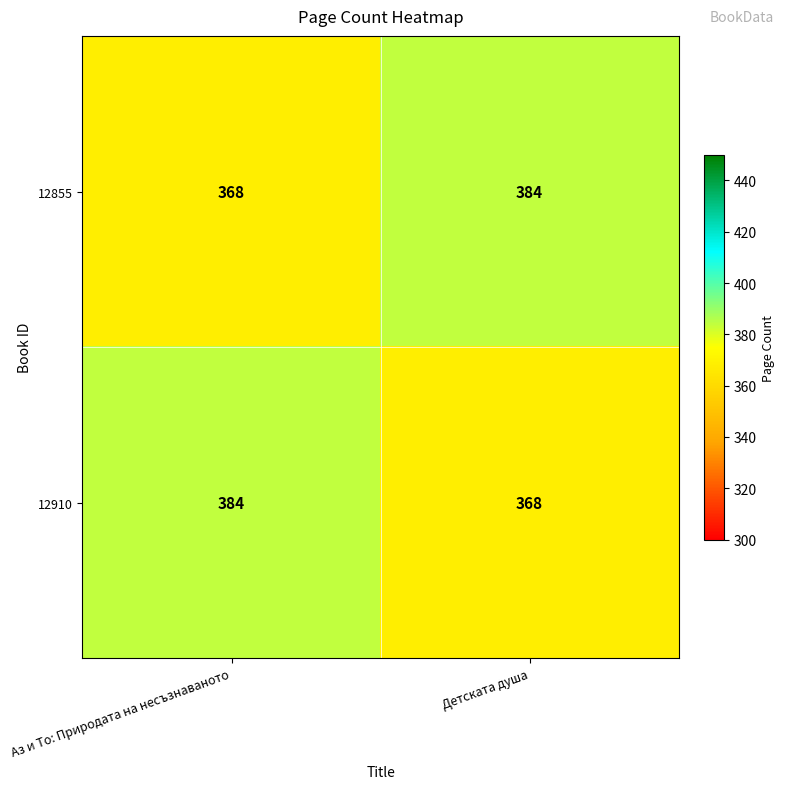

Is it true that 12855 equals 368 at Аз и То: Природата на несъзнаваното?

True